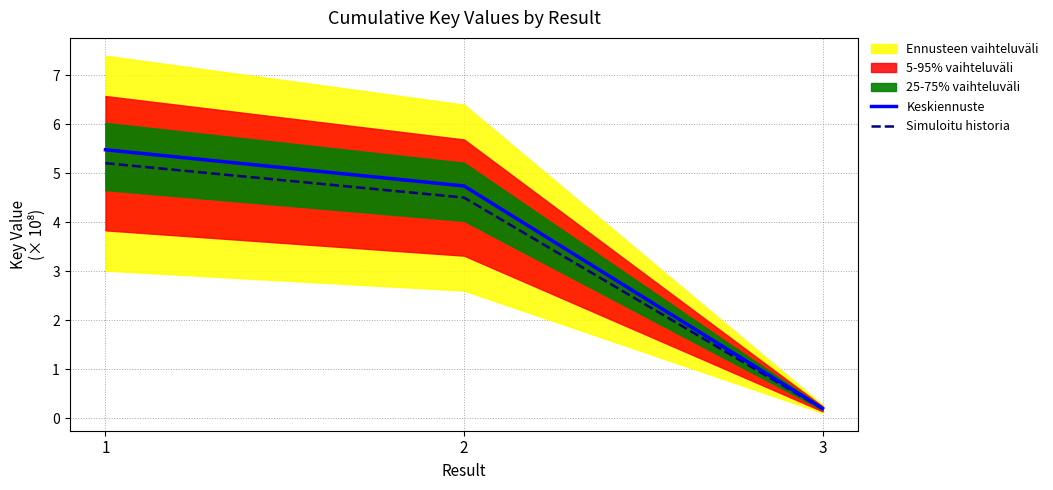

Is the value of Keskiennuste at 1 greater than the value of Simuloitu historia at 2?

Yes